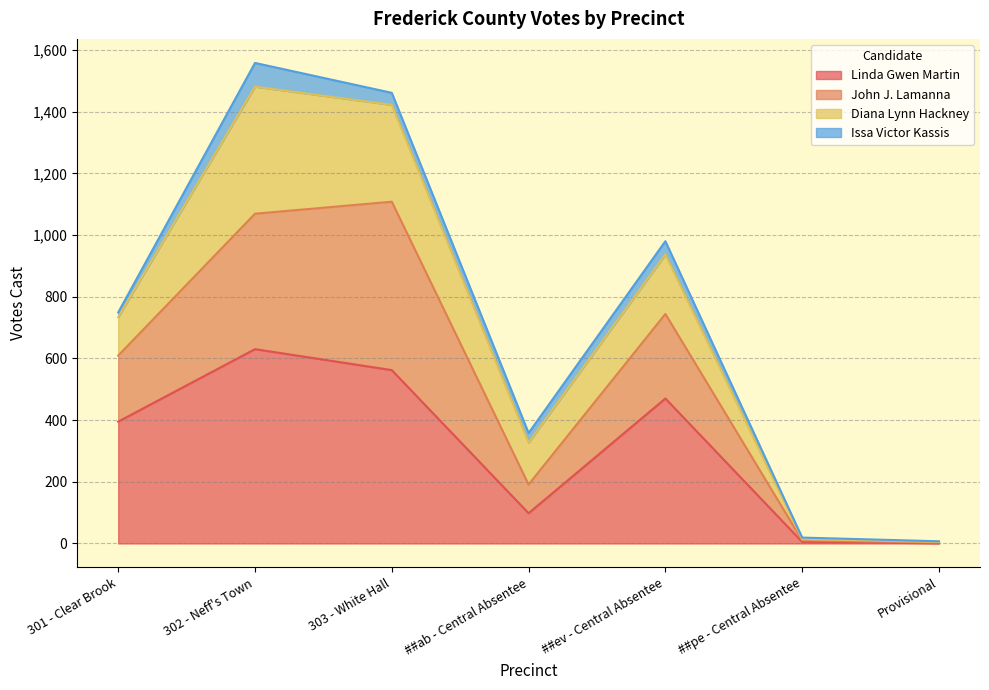

Which category has the highest value in the Linda Gwen Martin series?

302 - Neff's Town